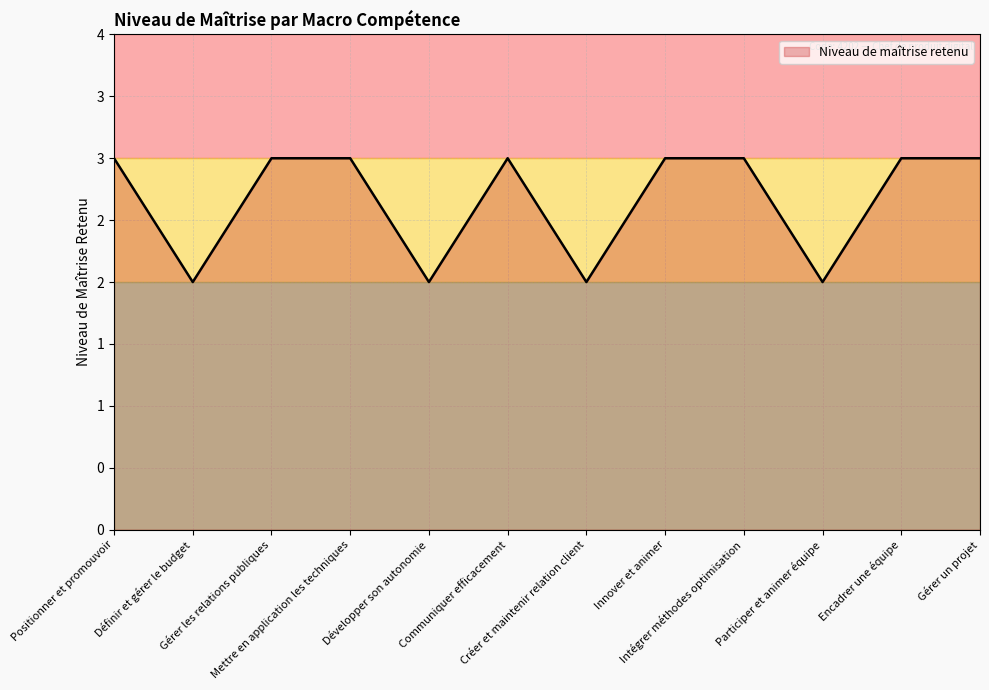

The chart shows a value of 5 at Positionner et promouvoir. True or false?

False